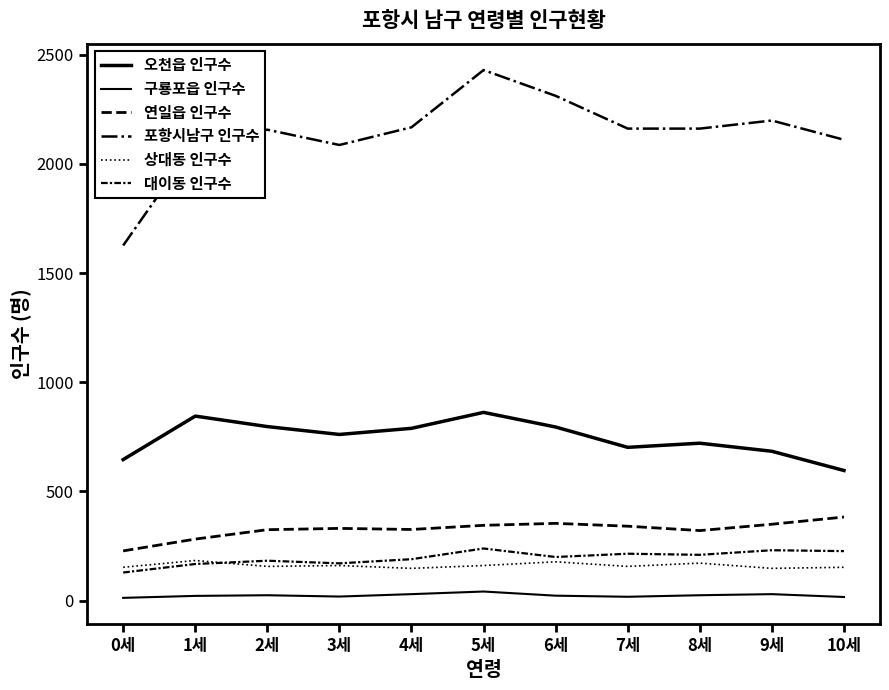

How many lines are shown in the chart?

6